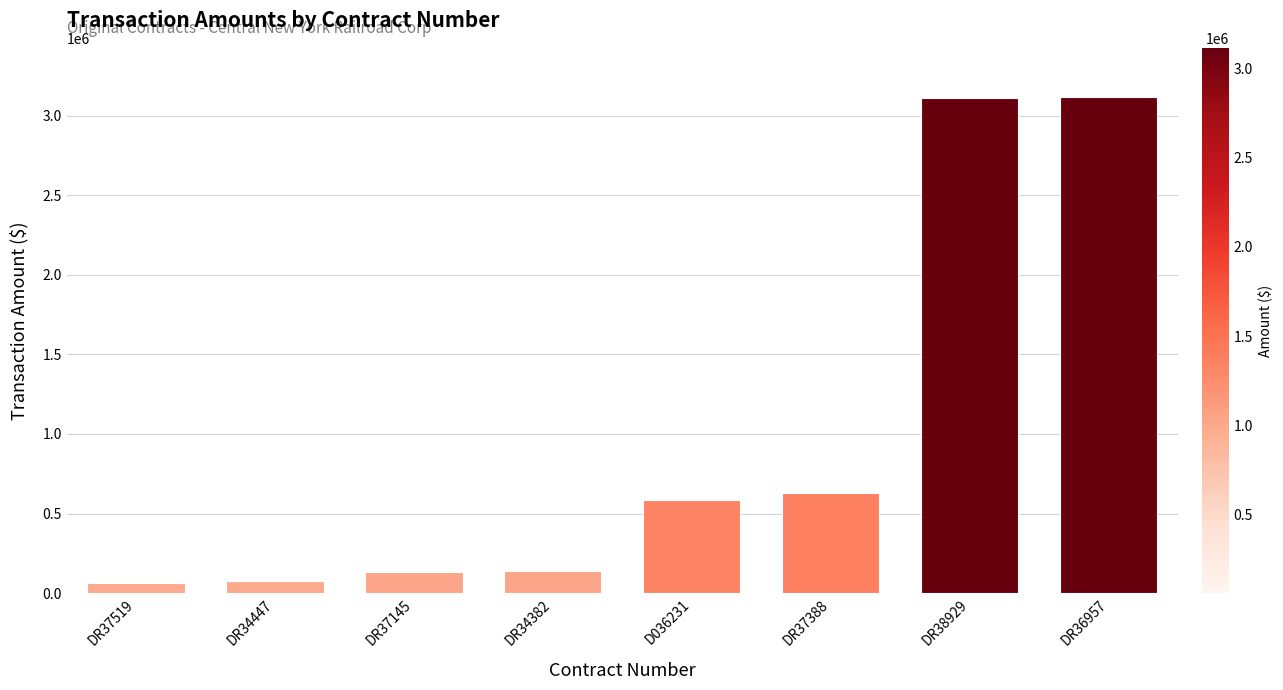

What is the change in value from DR34447 to DR34382?

+60766.0